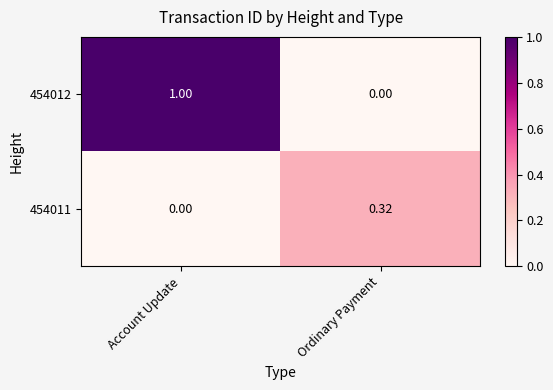

List the labels in order of 454012 value, smallest first.

Ordinary Payment, Account Update